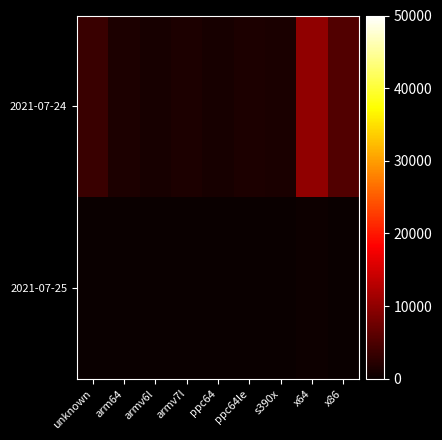

What is the difference between the highest and lowest values at x86?

5269